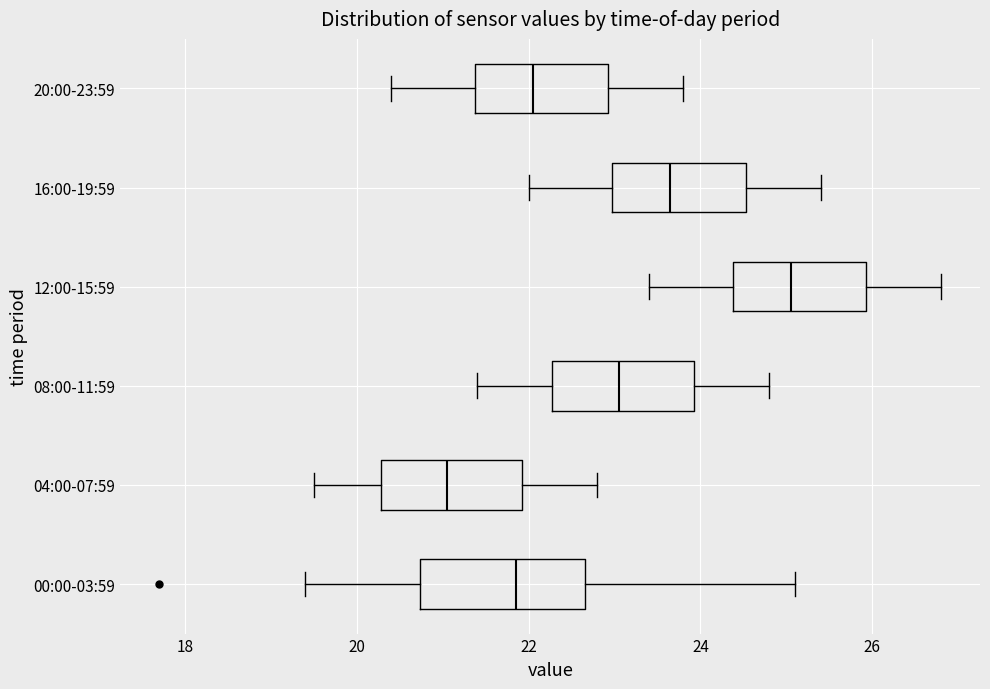

Reading bottom to top, read every box against the x-axis: the position of its median line, the range the box covers, and the ends of its whiskers. The values are not printed on the chart, so give them approximately, as read against the axis.

00:00-03:59: median 21.8, box 20.8 to 22.6, whiskers 19.4 to 25.2
04:00-07:59: median 21.0, box 20.2 to 22.0, whiskers 19.6 to 22.8
08:00-11:59: median 23.0, box 22.2 to 24.0, whiskers 21.4 to 24.8
12:00-15:59: median 25.0, box 24.4 to 26.0, whiskers 23.4 to 26.8
16:00-19:59: median 23.6, box 23.0 to 24.6, whiskers 22.0 to 25.4
20:00-23:59: median 22.0, box 21.4 to 23.0, whiskers 20.4 to 23.8